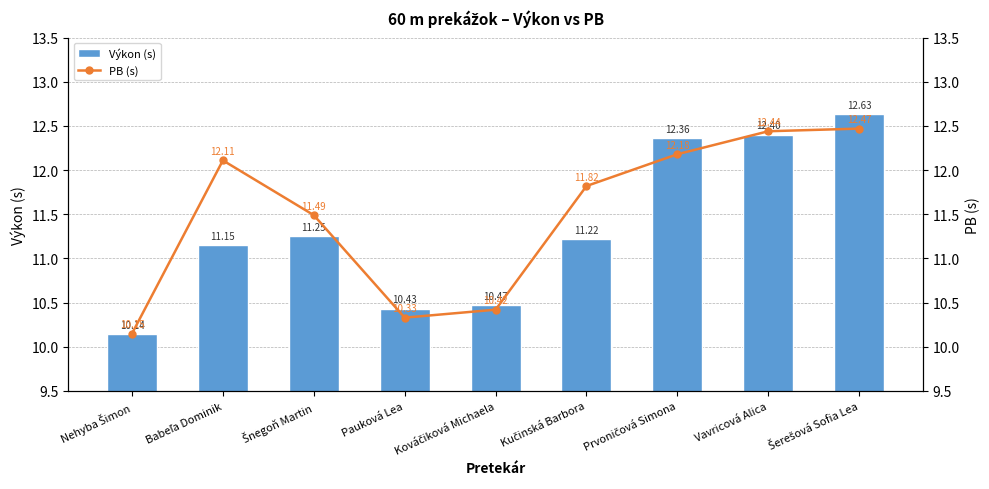

Reading left to right, extract all data points from this chart.

Výkon (s): 10.1	11.2	11.2	10.4	10.5	11.2	12.4	12.4	12.6
PB (s): 10.2	12.1	11.5	10.3	10.4	11.8	12.2	12.4	12.5